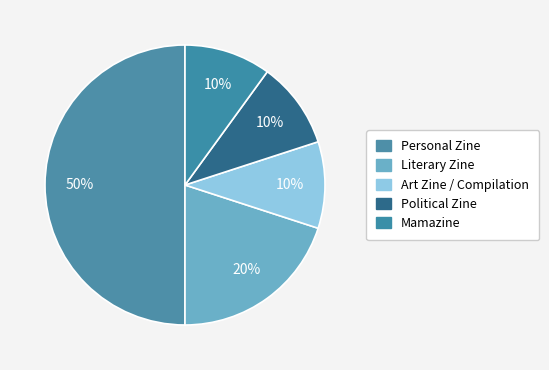

How many segments does this pie chart have?

5